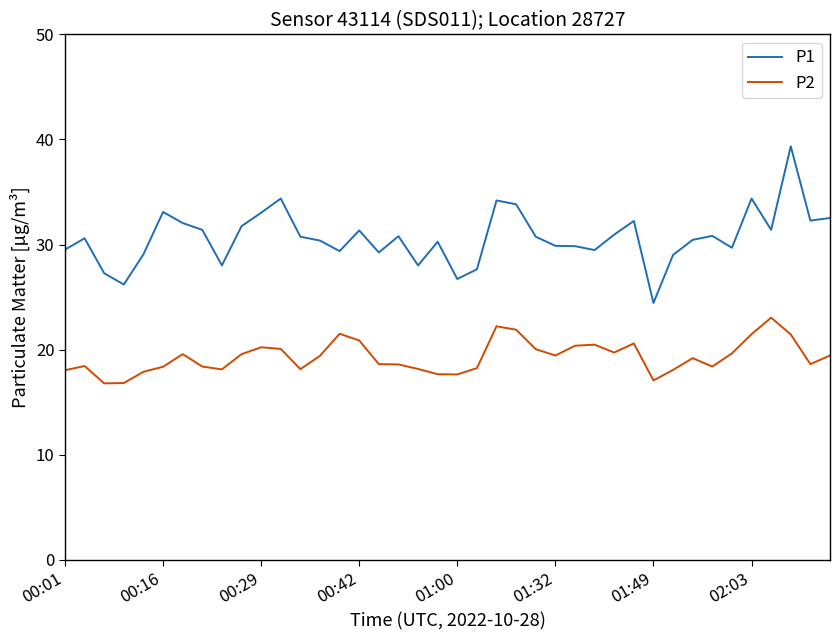

Which series has the largest range (max minus min)?

P1